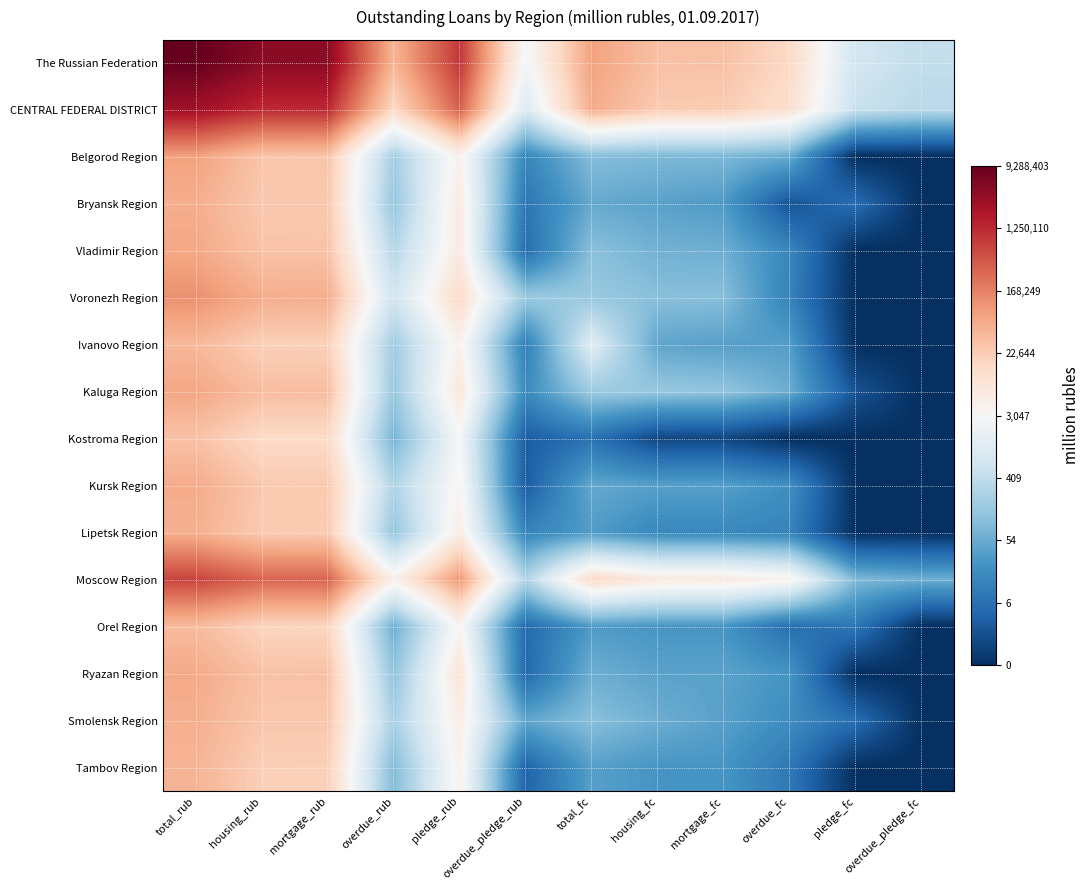

At which category is the sum across all series the highest?

total_rub